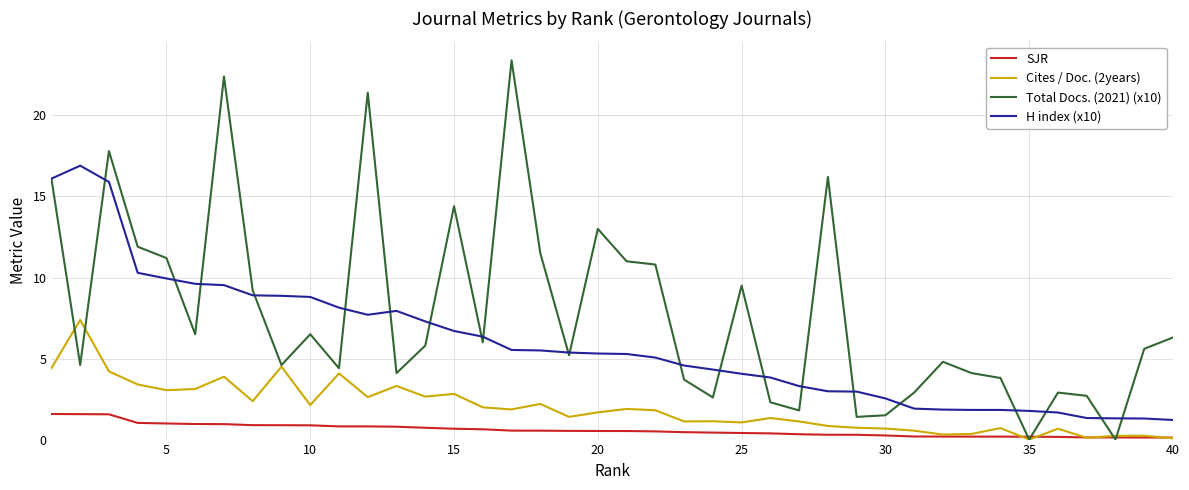

Which series has the largest total across all categories?

Total Docs. (2021) (x10)